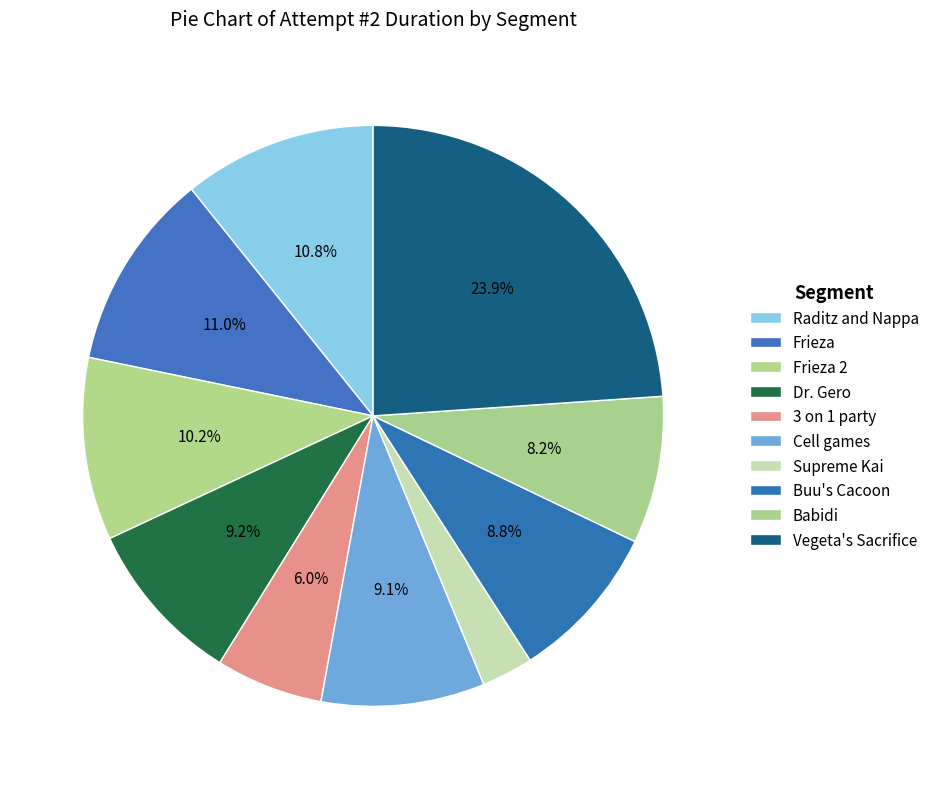

How many segments does this pie chart have?

10